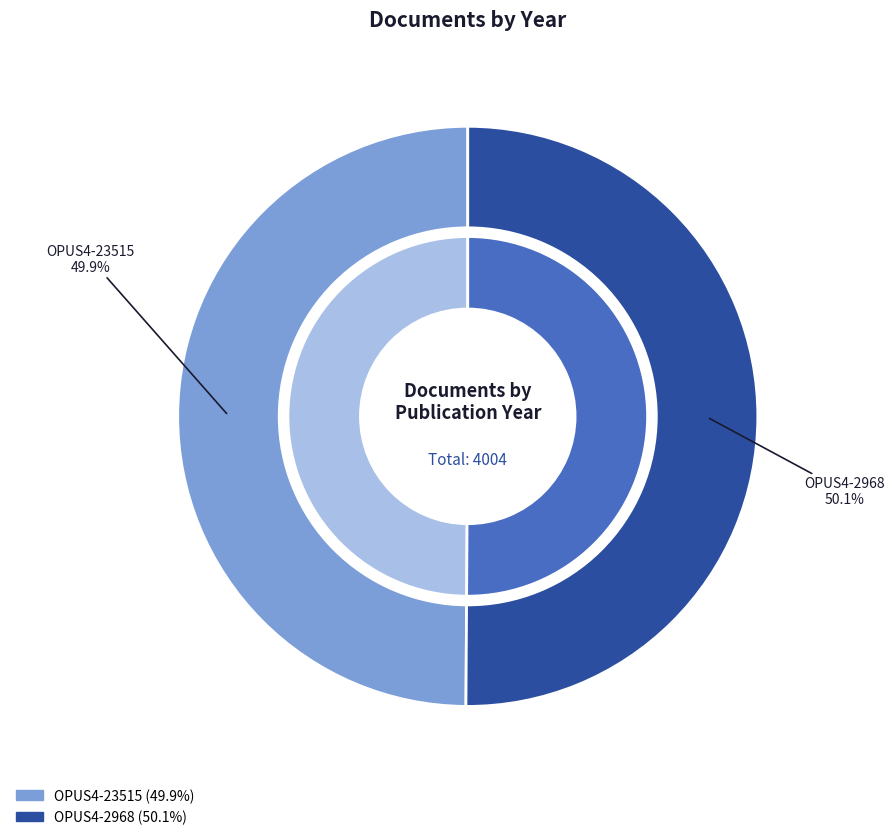

What is the majority slice?

OPUS4-2968